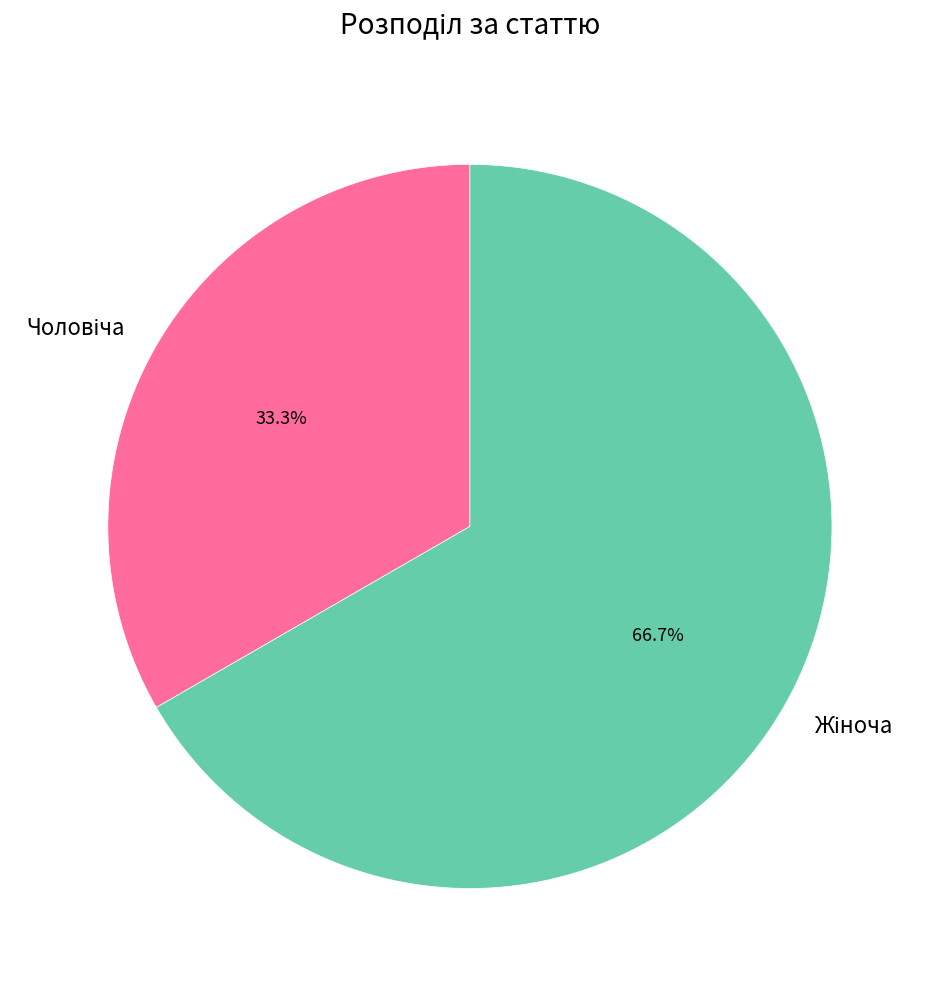

How many segments does this pie chart have?

2